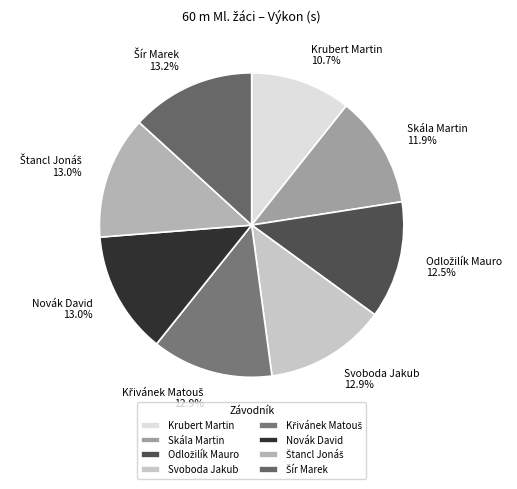

Combined, do Novák David and Svoboda Jakub account for over 50%?

No